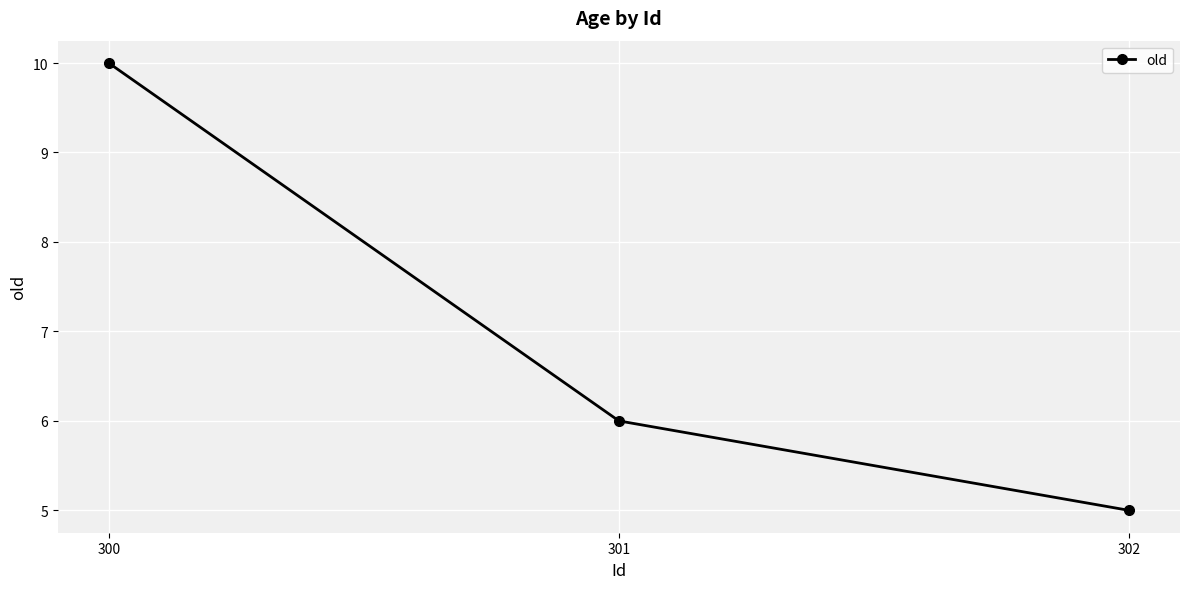

At which category does the chart reach its peak across all series?

300